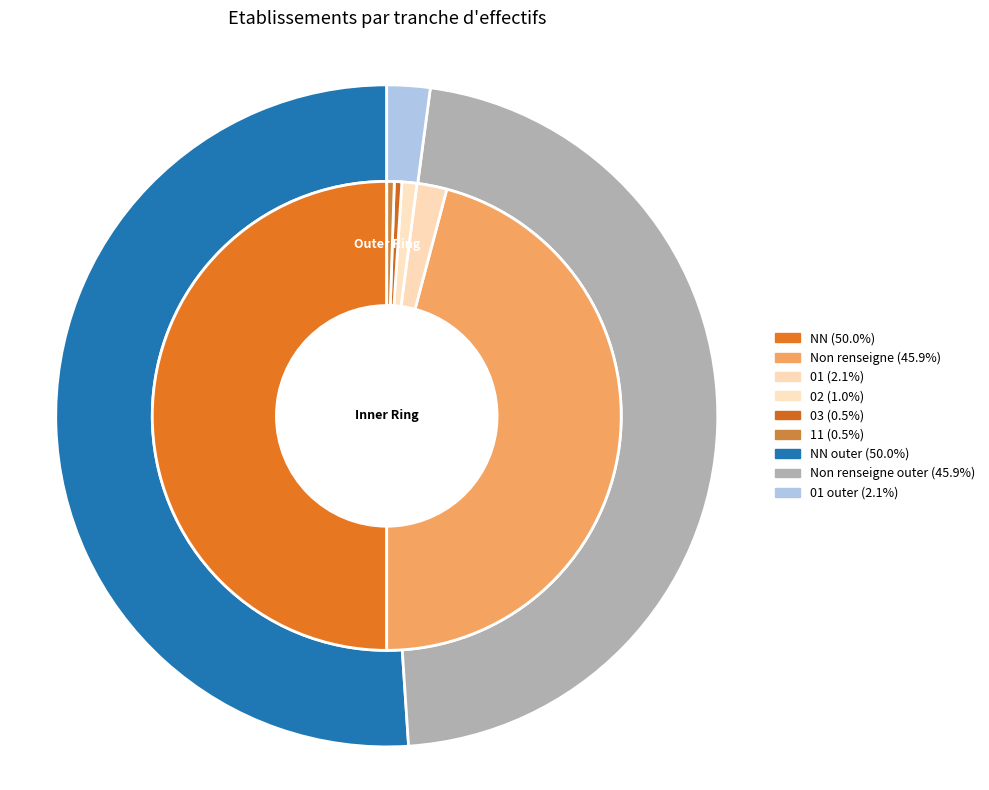

To the nearest percent, what is the average slice percentage?

17%